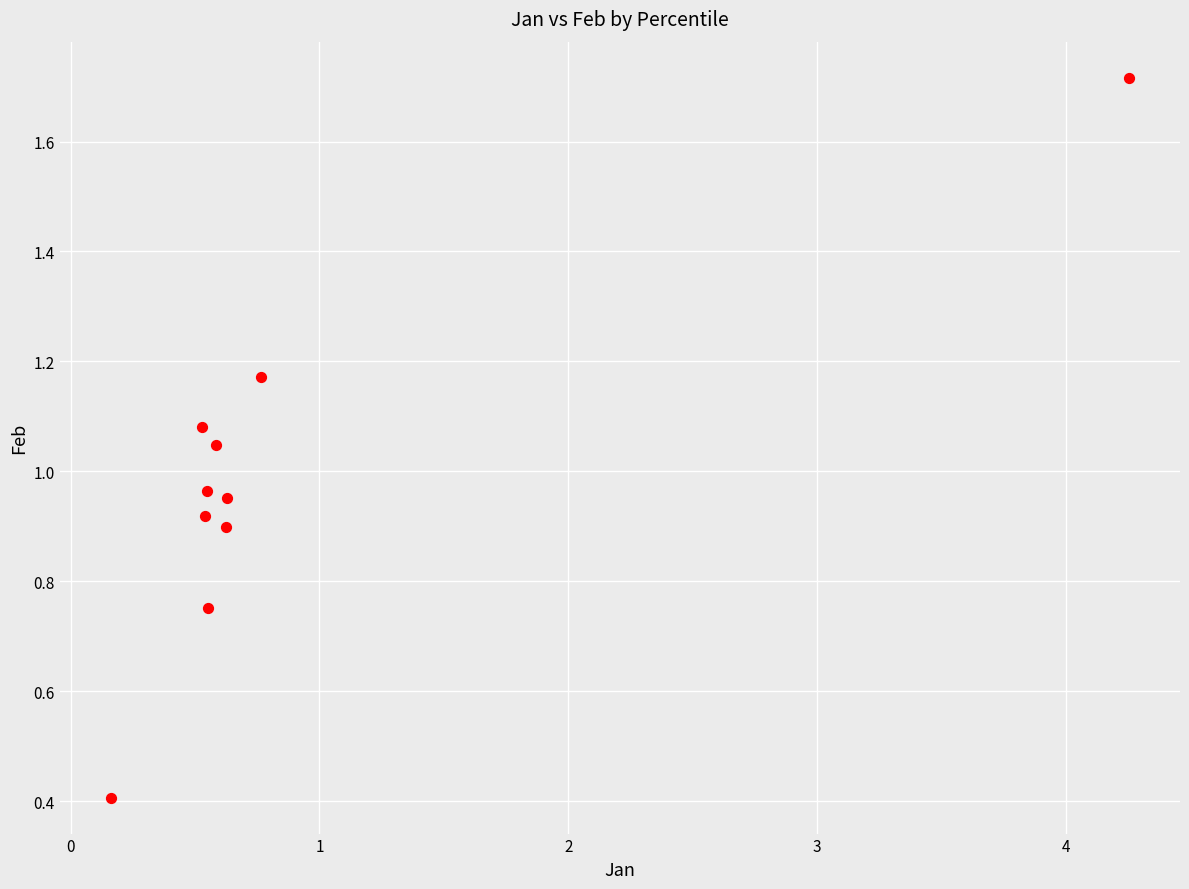

What is the range of X values (max minus min)?

4.1